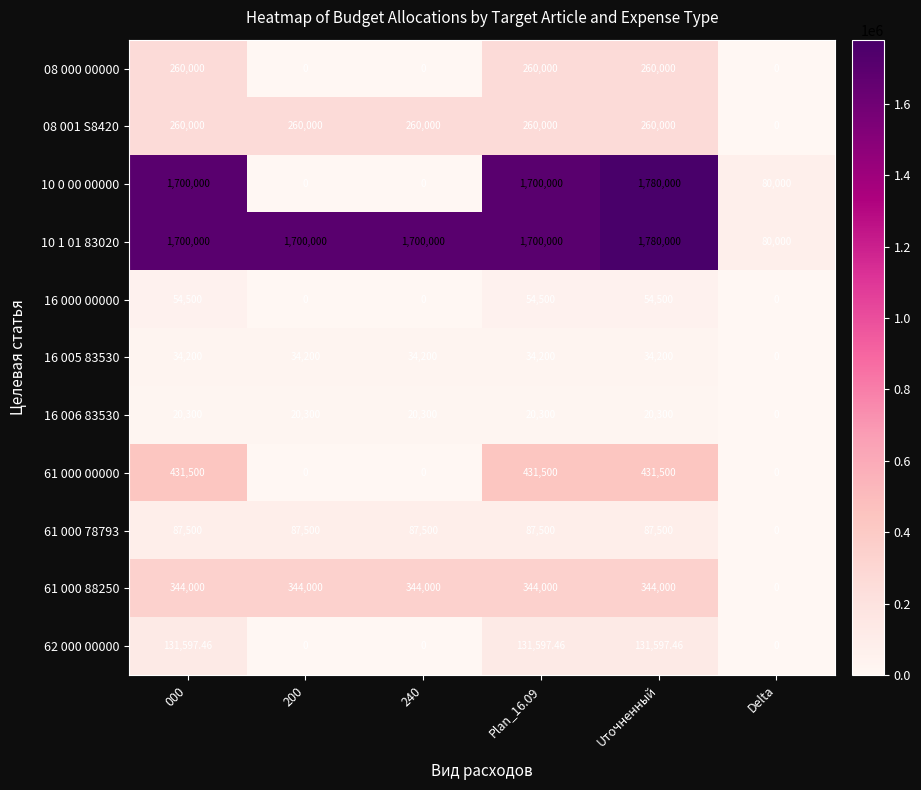

At which category does the chart reach its peak across all series?

Uточненный